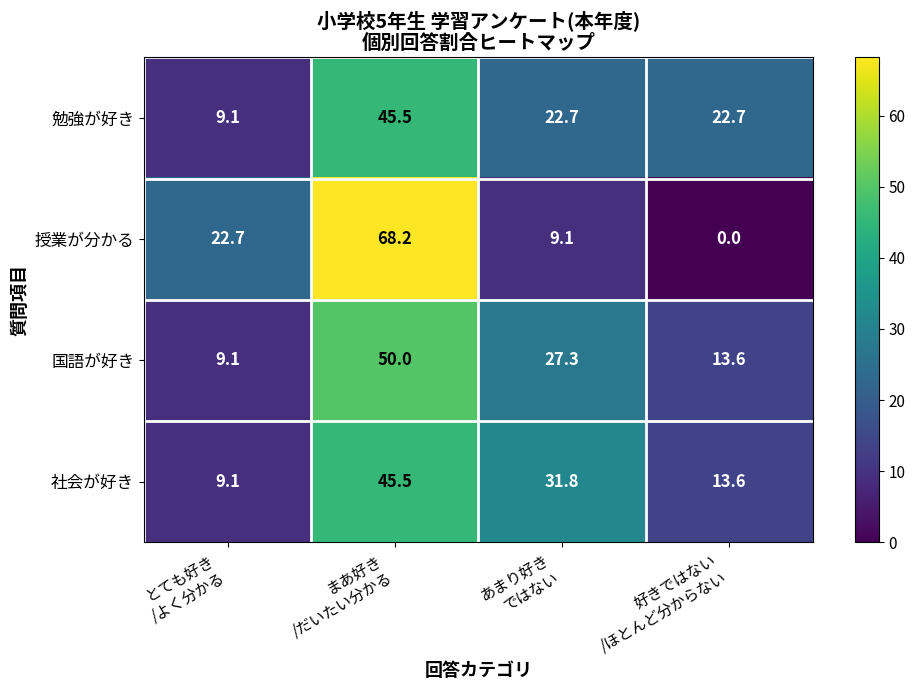

What is the difference between the second highest and minimum values in the 国語が好き series?

18.2